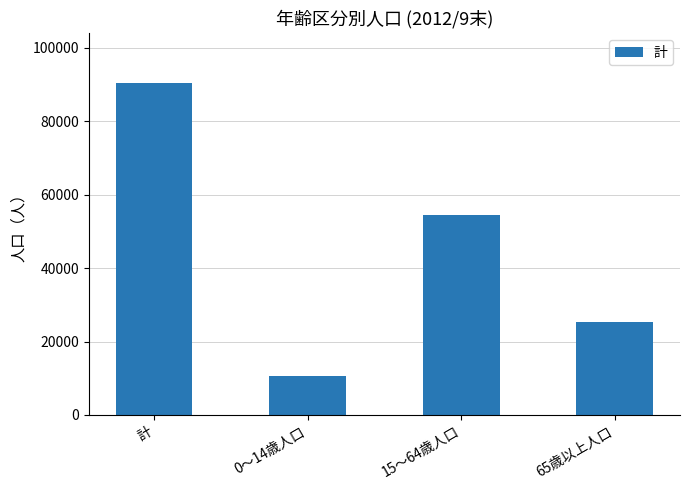

Count the values in the range 25195 to 90428.

3